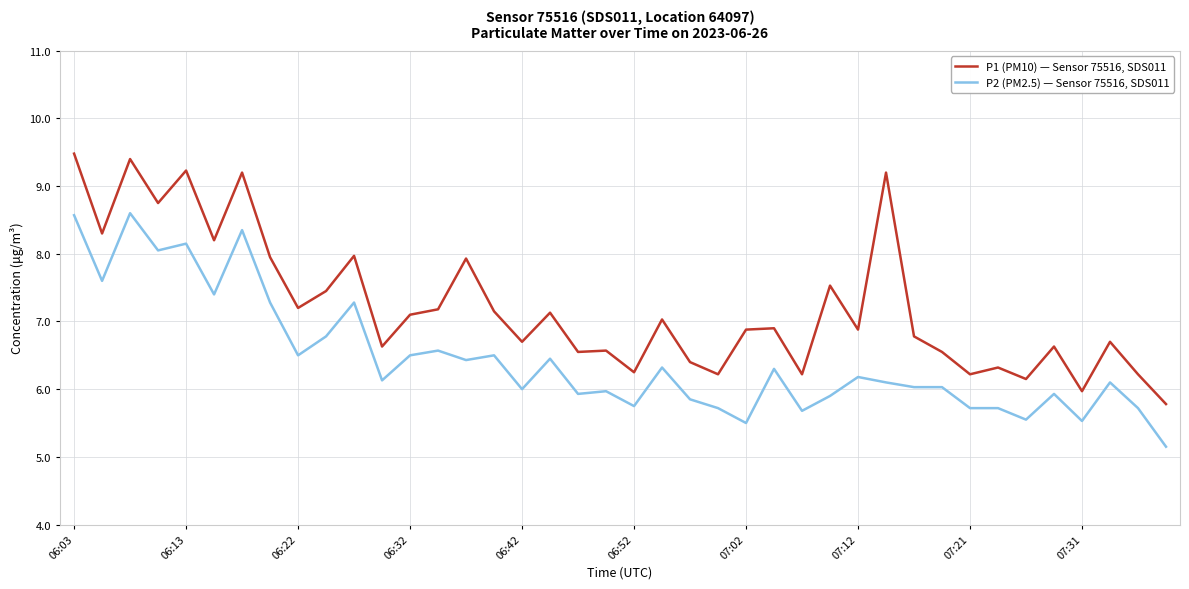

In P1 (PM10) — Sensor 75516, SDS011, how many points are lower than both neighbors (excluding endpoints)?

14